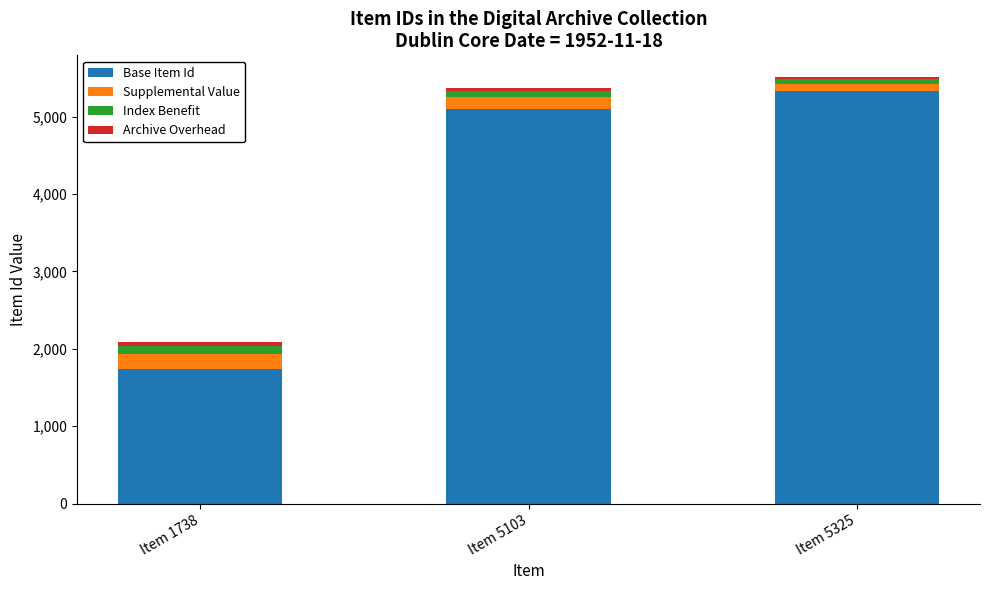

What is the lowest value of the Base Item Id series?

1738